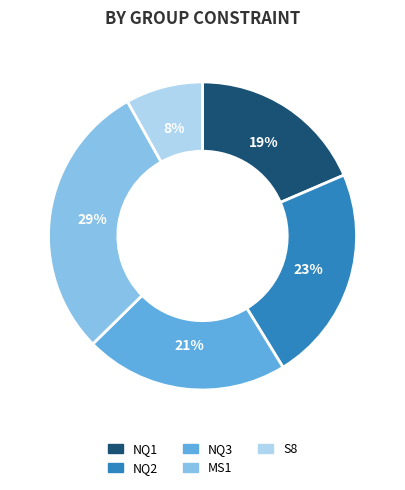

True or false: NQ1 accounts for 7% of the total.

False